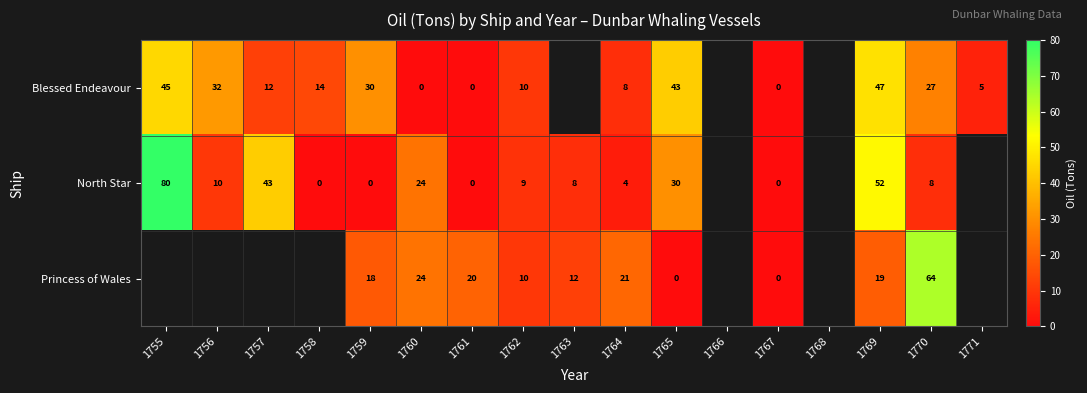

Is the value of Blessed Endeavour at 1757 greater than the value of North Star at 1765?

No